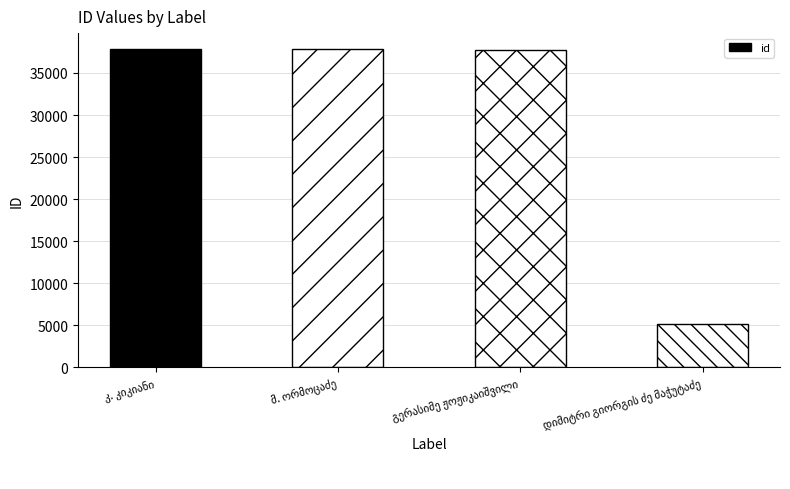

What is the maximum value shown in the chart?

37844